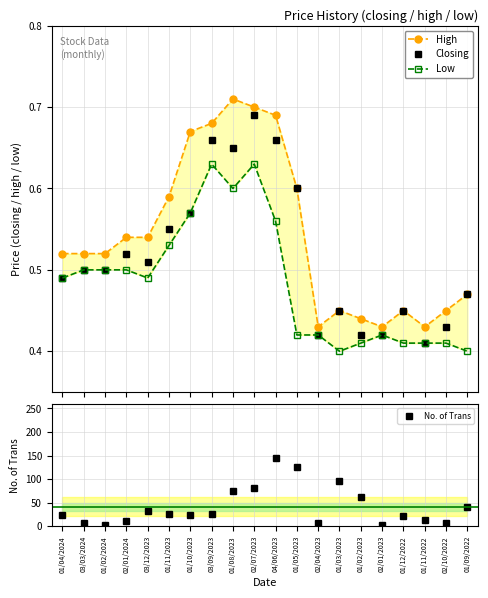

Reading left to right, transcribe all the data shown in this chart.

High: 0.5	0.5	0.5	0.5	0.5	0.6	0.7	0.7	0.7	0.7	0.7	0.6	0.4	0.5	0.4	0.4	0.5	0.4	0.5	0.5
Closing: 0.5	0.5	0.5	0.5	0.5	0.6	0.6	0.7	0.7	0.7	0.7	0.6	0.4	0.5	0.4	0.4	0.5	0.4	0.4	0.5
Low: 0.5	0.5	0.5	0.5	0.5	0.5	0.6	0.6	0.6	0.6	0.6	0.4	0.4	0.4	0.4	0.4	0.4	0.4	0.4	0.4
No. of Trans: 24.0	6.0	3.0	11.0	33.0	25.0	23.0	25.0	75.0	81.0	144.0	126.0	6.0	97.0	63.0	2.0	21.0	14.0	7.0	40.0